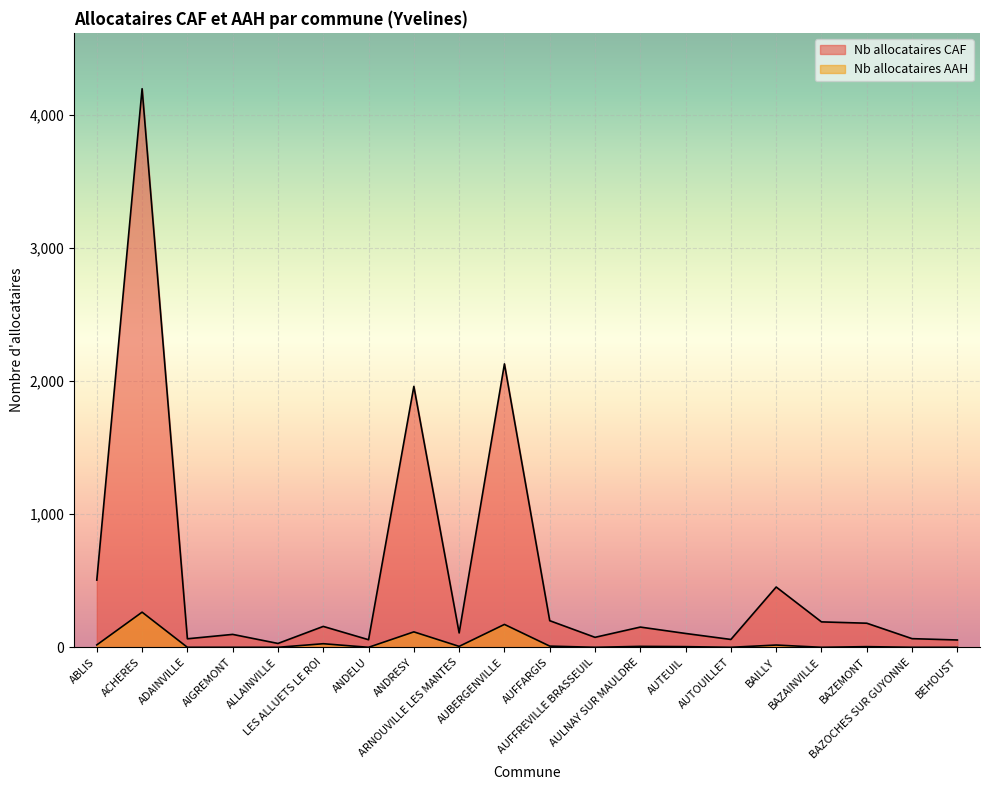

Is it true that Nb allocataires CAF equals 2129 at AUBERGENVILLE?

True